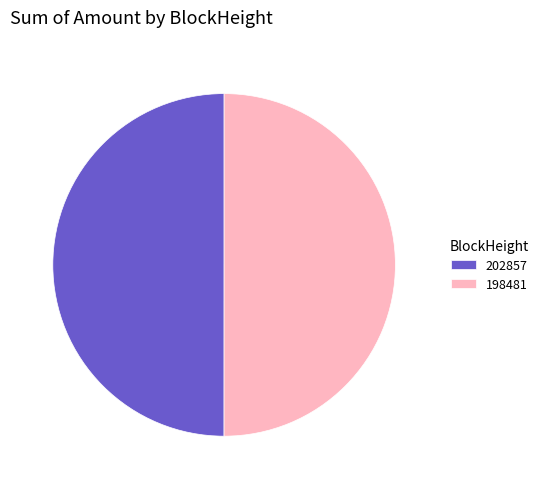

How many slices are in this pie chart?

2